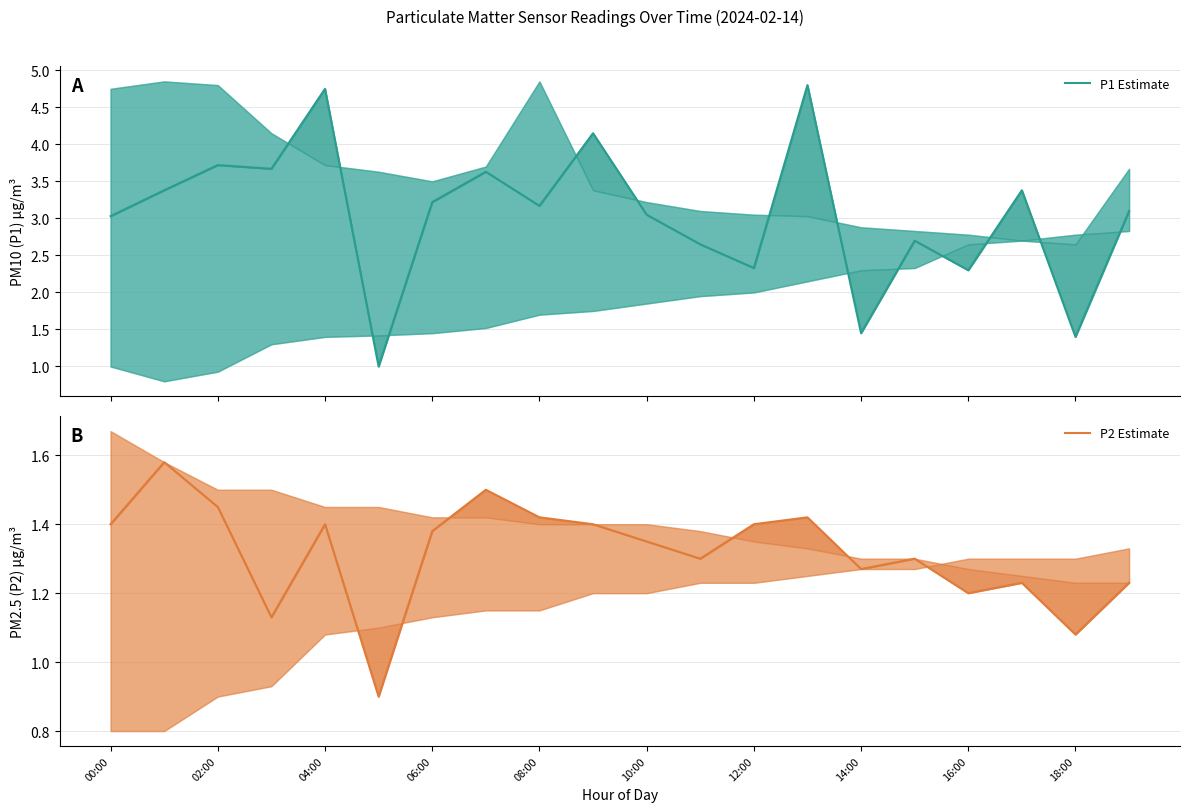

The P2 Estimate series shows 1.9 at 08:00. True or false?

False